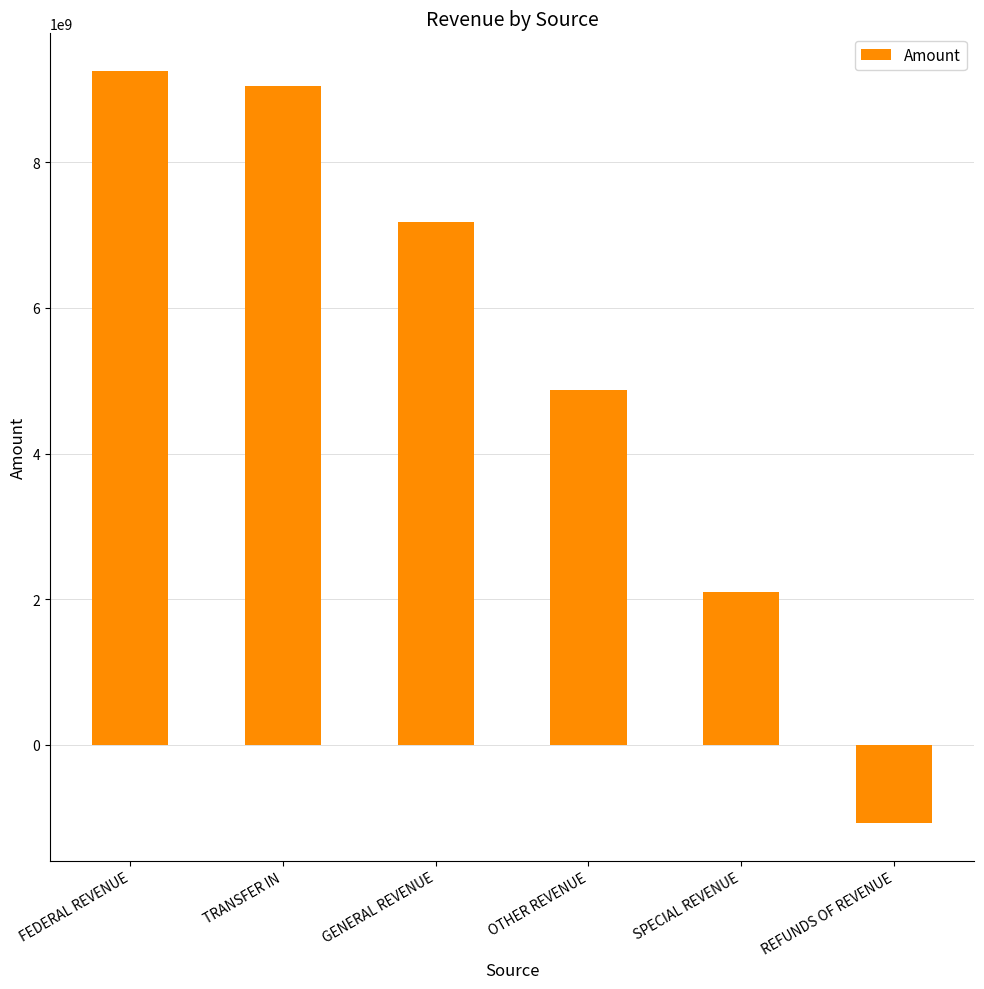

What is the value of the 6th bar from the left?

-1072334807.9